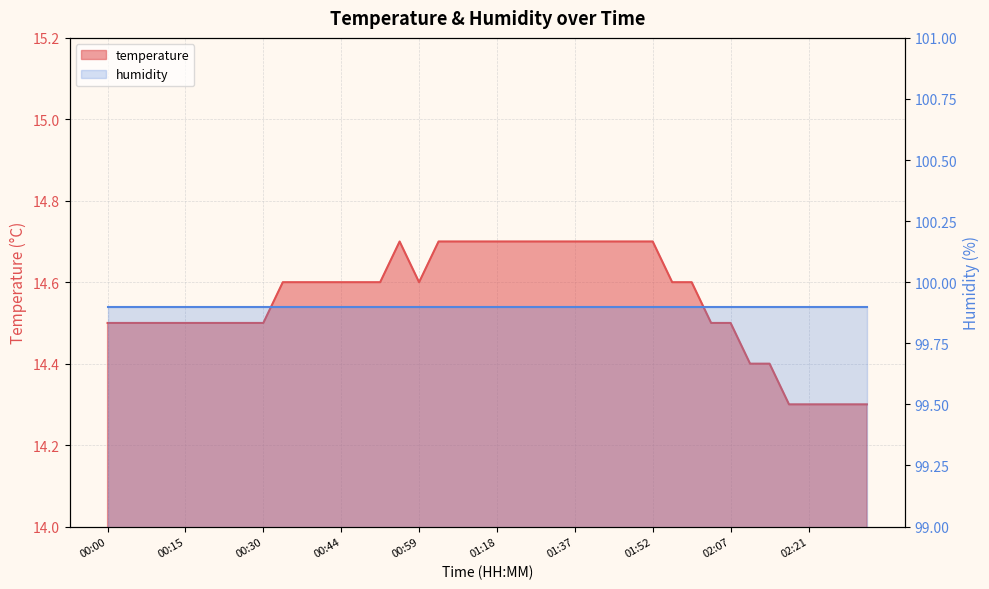

How many interior local peaks (higher than both neighbors) does the data have?

1